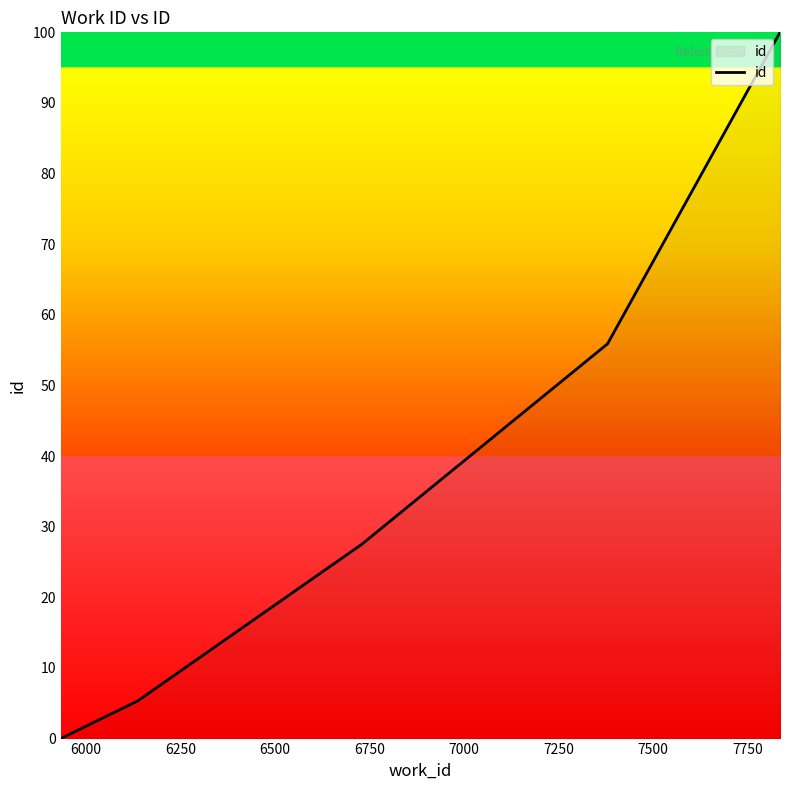

What is the difference between the second highest and second lowest values?

50.6